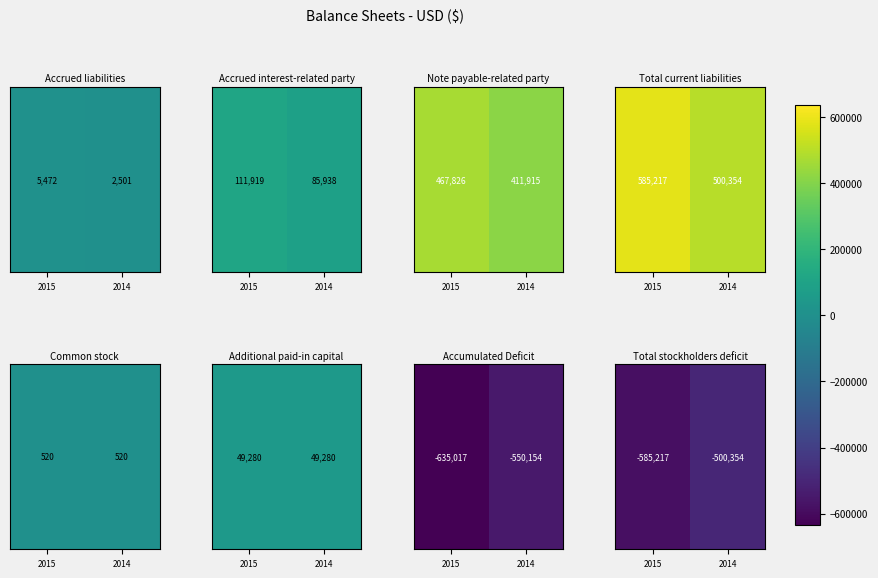

What is the difference between the maximum and minimum values?

84863